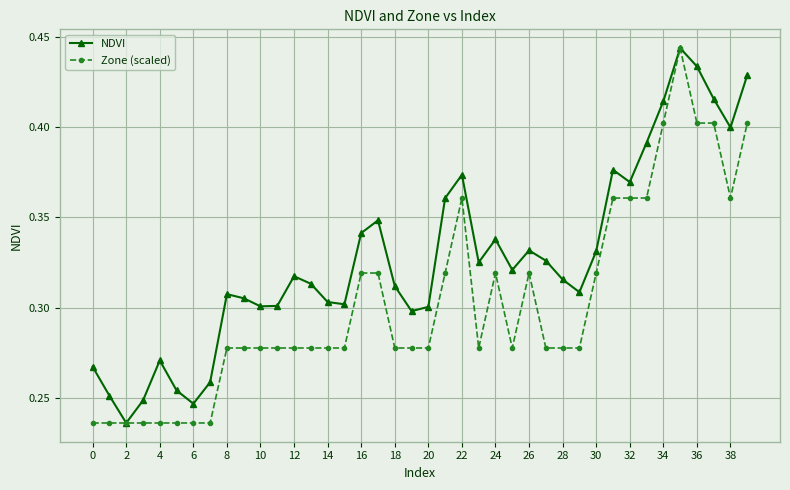

Rank the series by their average value, from highest to lowest.

NDVI, Zone (scaled)